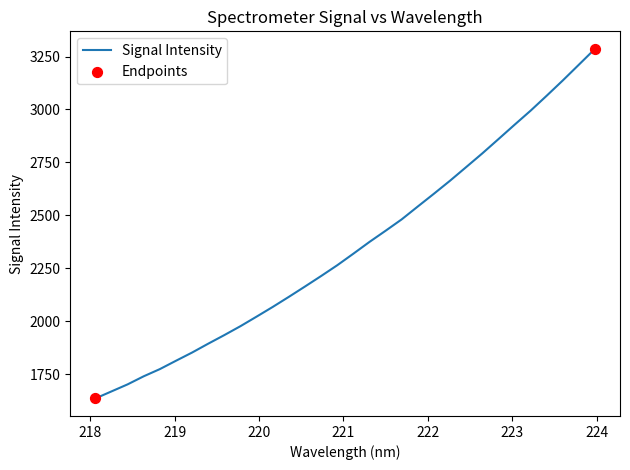

What is the smallest value displayed?

1635.6